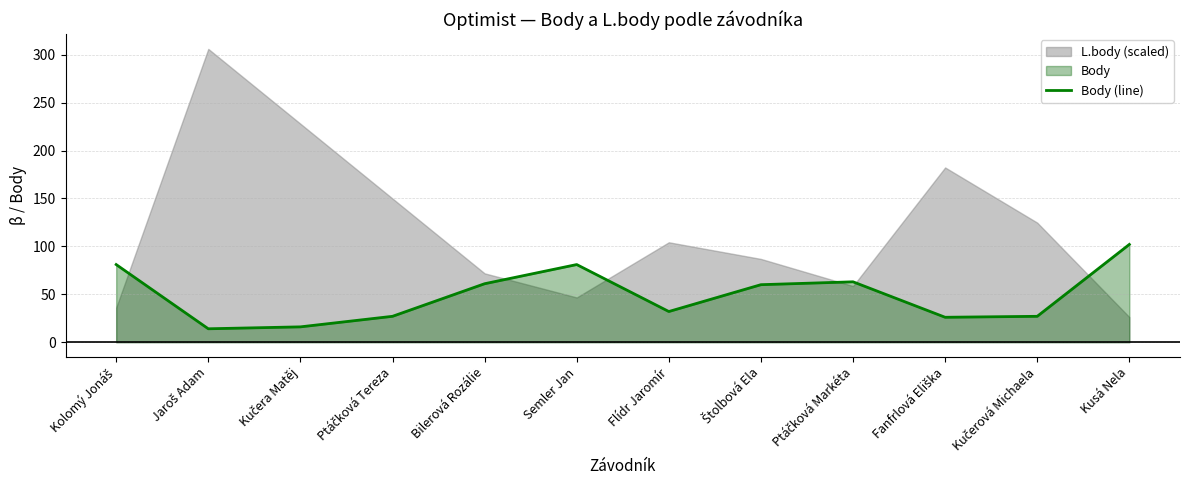

How many categories are shown in the chart?

12